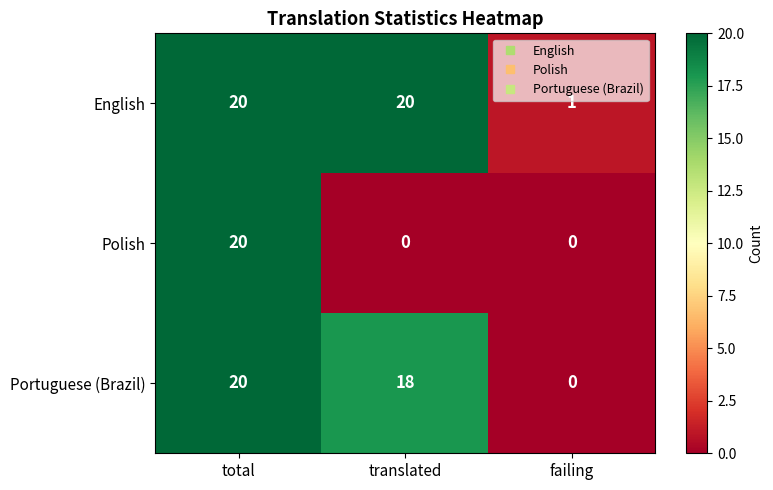

At which label does Polish reach its peak?

total